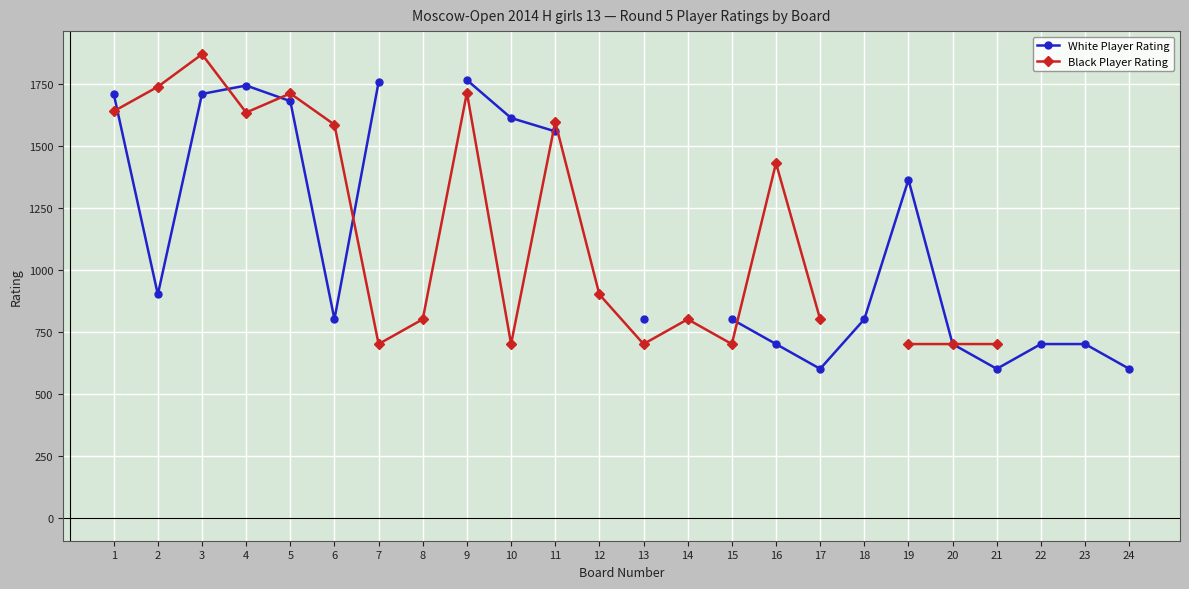

How many times do Black Player Rating and White Player Rating cross each other?

6